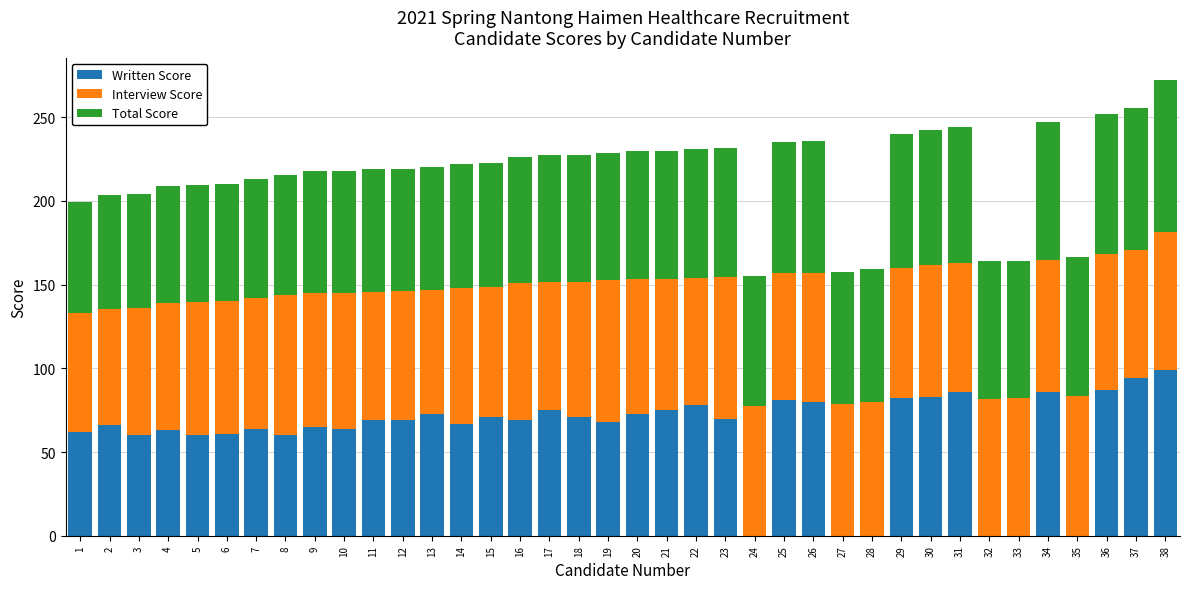

The Written Score series shows 30.3 at 20. True or false?

False